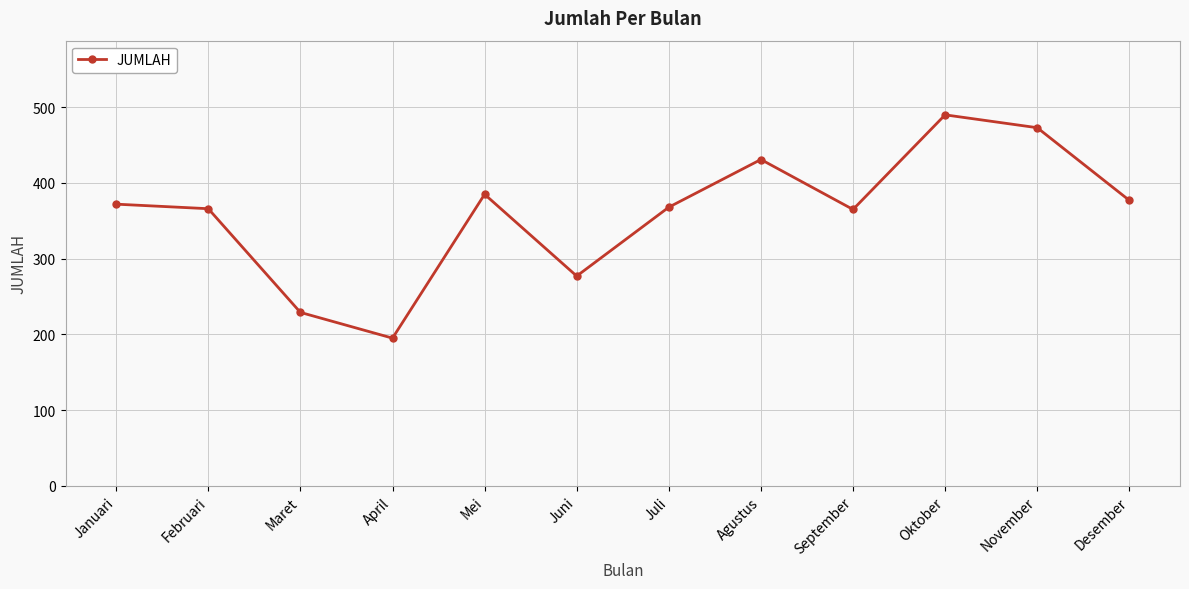

What is the difference between the values at Agustus and Februari?

65